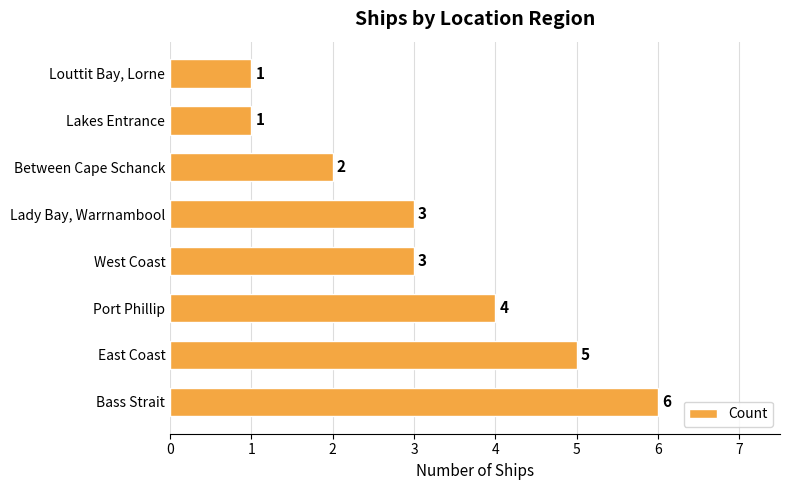

How many values are between 2 and 5?

5